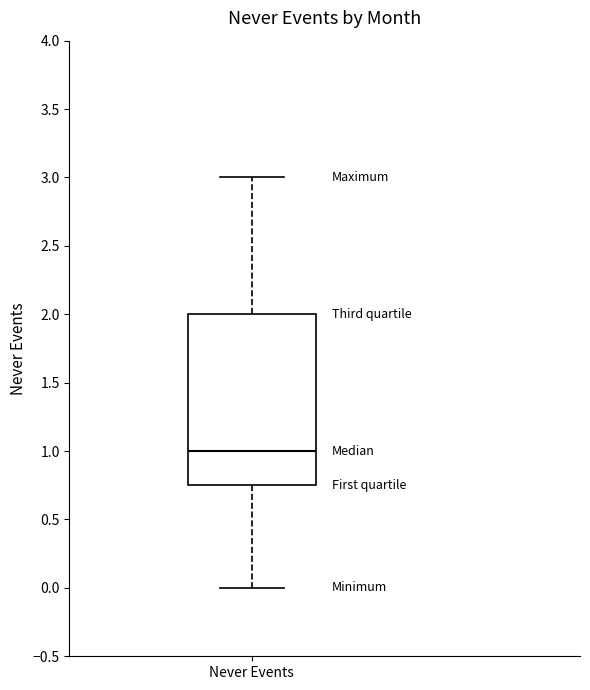

Where does the median line of the box for Never Events sit on the y-axis? The values are not printed on the chart, so give them approximately, as read against the axis.

1.00